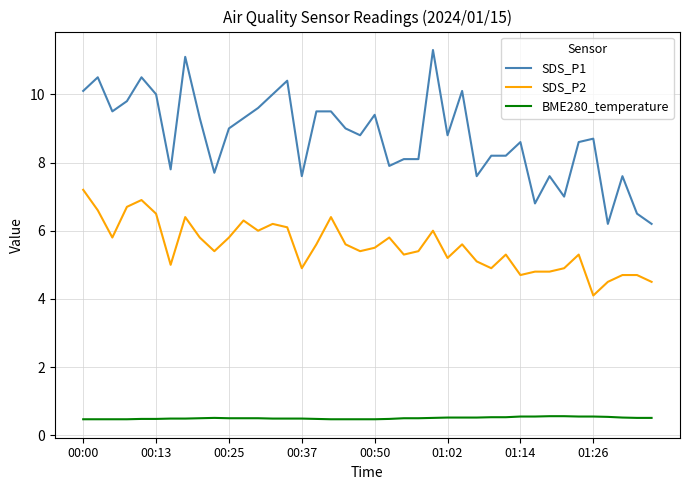

Which series has the largest total across all categories?

SDS_P1